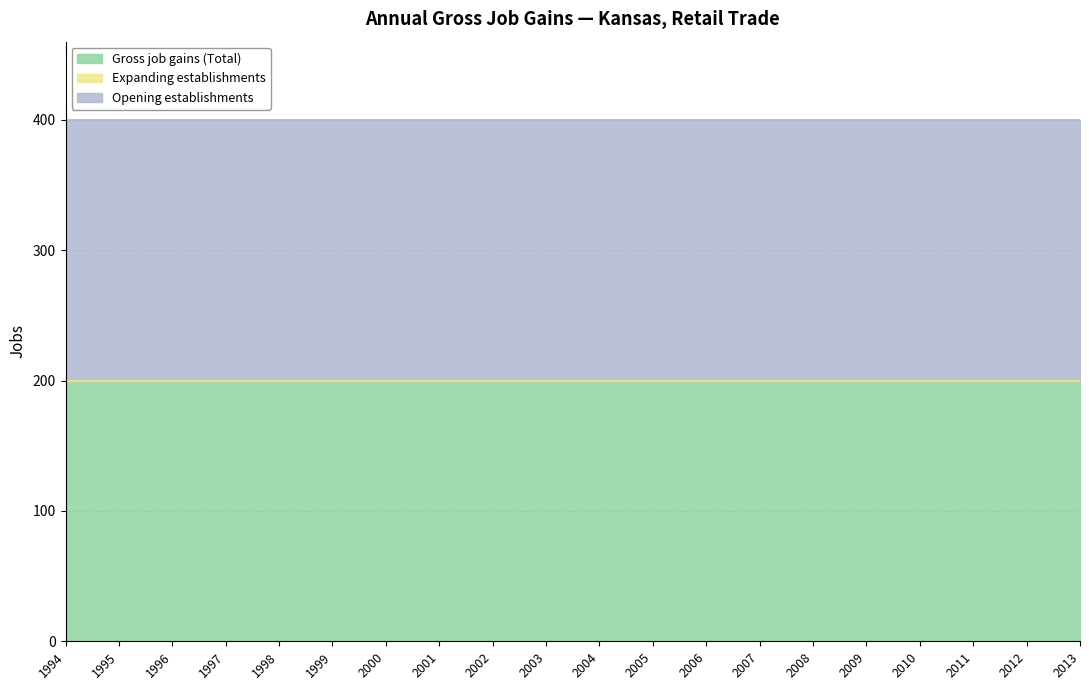

True or false: Opening establishments has more than 2 interior local peaks.

False